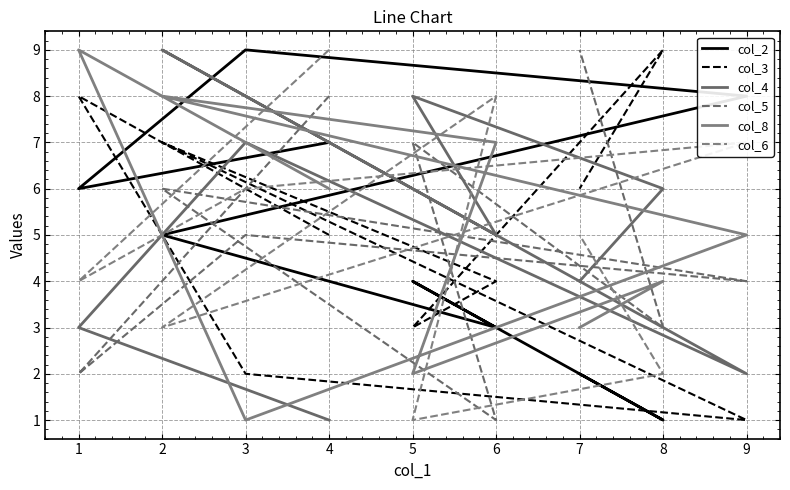

True or false: col_8 has more than 2 points higher than both neighbors.

True